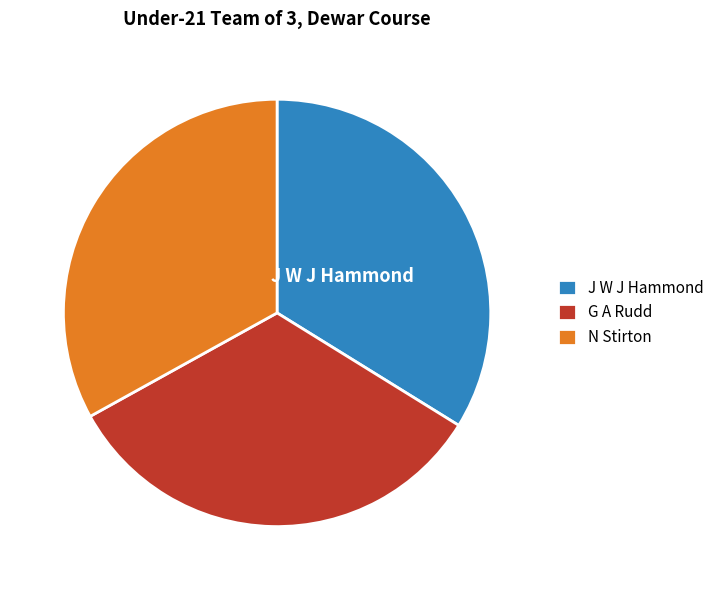

Does any single category account for the majority?

No